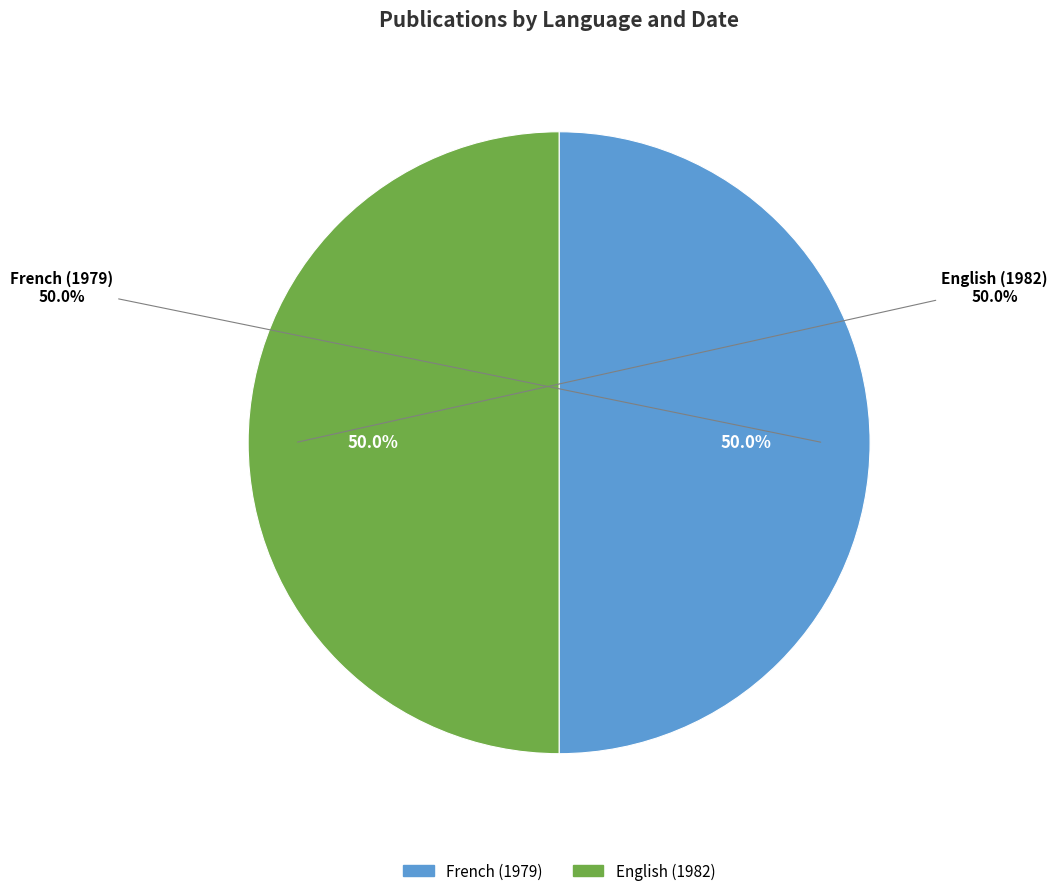

Which slice is the largest?

English (1982)